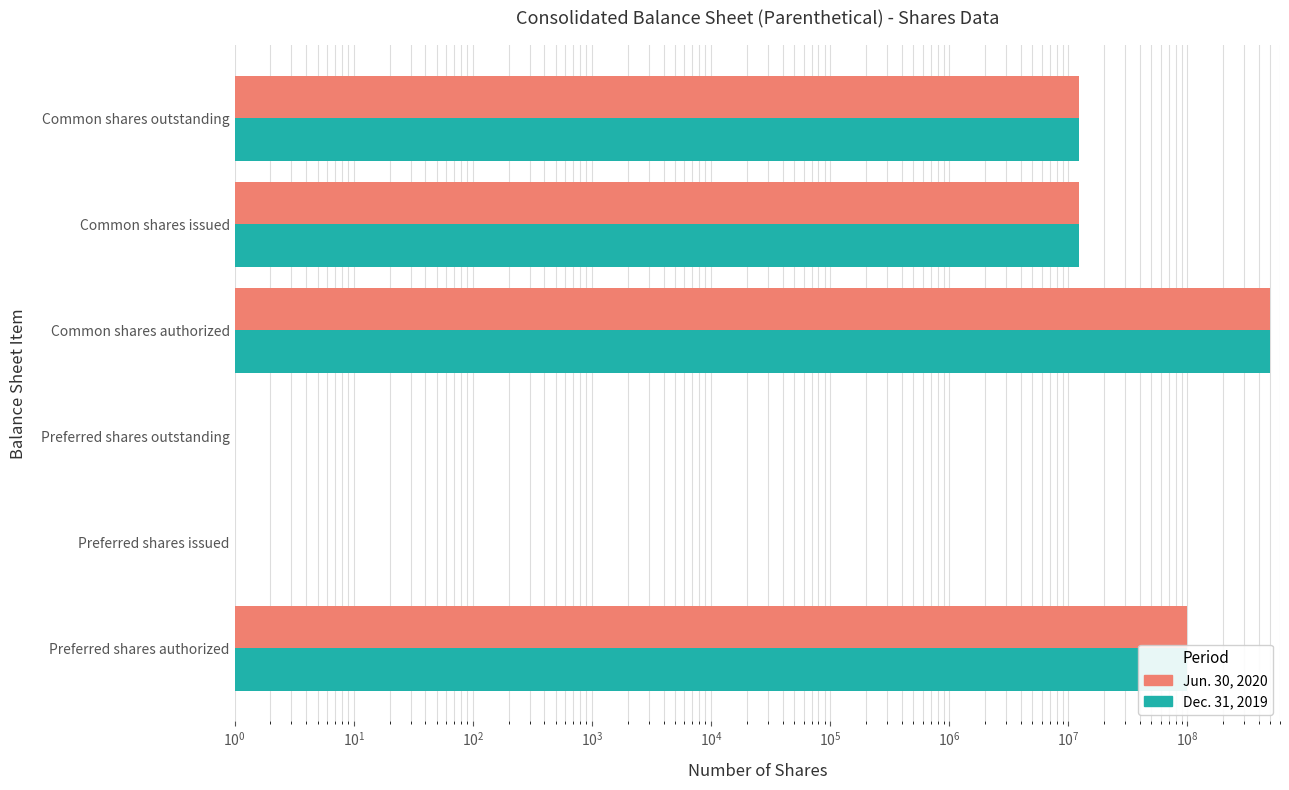

How many values in the Jun. 30, 2020 series are below 12319616?

2